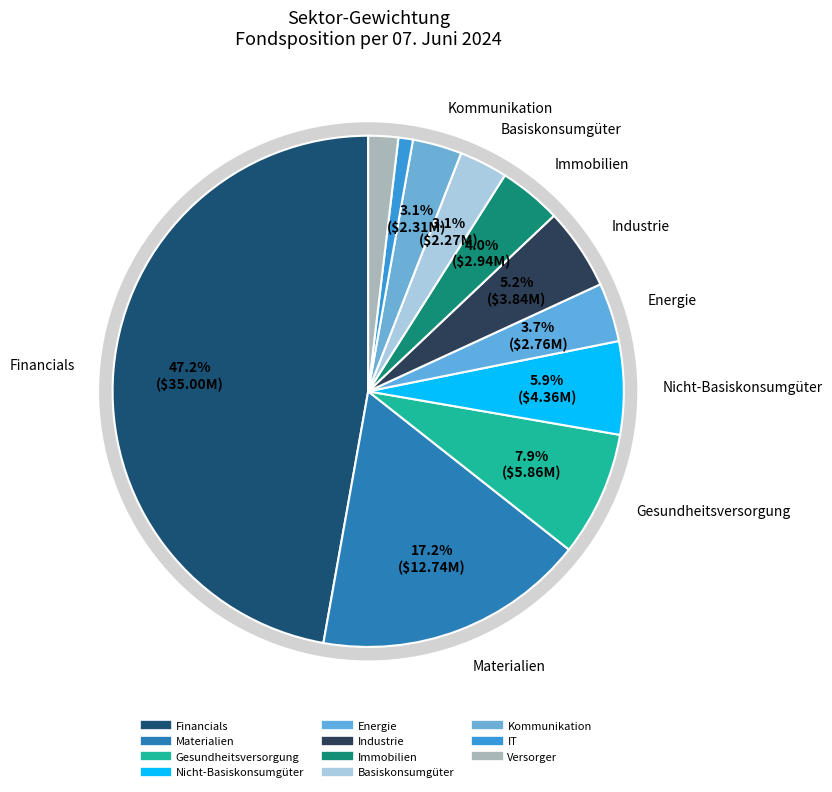

True or false: Gesundheitsversorgung accounts for 1% of the total.

False